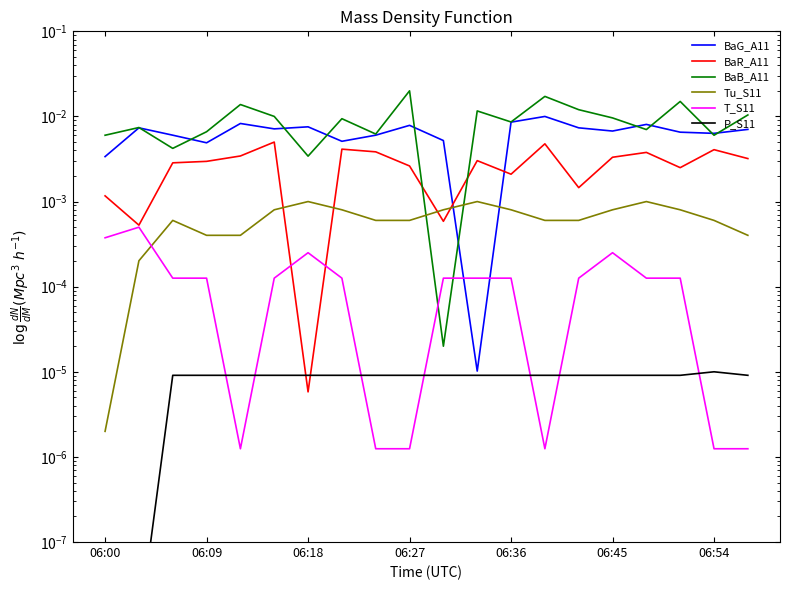

At how many categories does at least one series exceed 0?

20